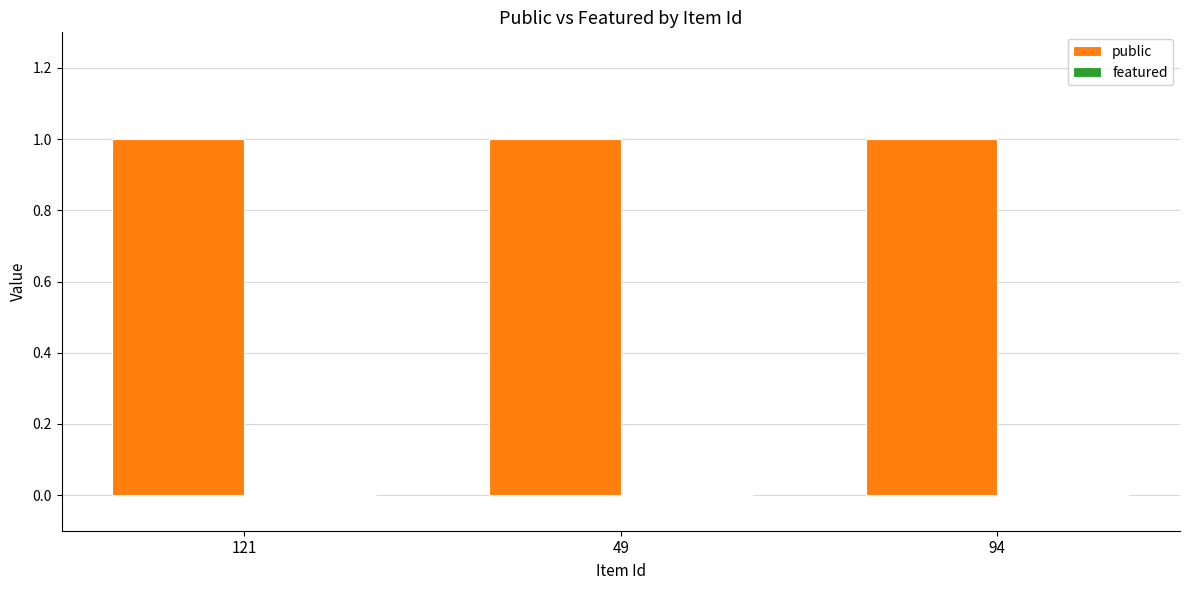

Reading right to left, transcribe all the data shown in this chart.

public: 1	1	1
featured: 0	0	0